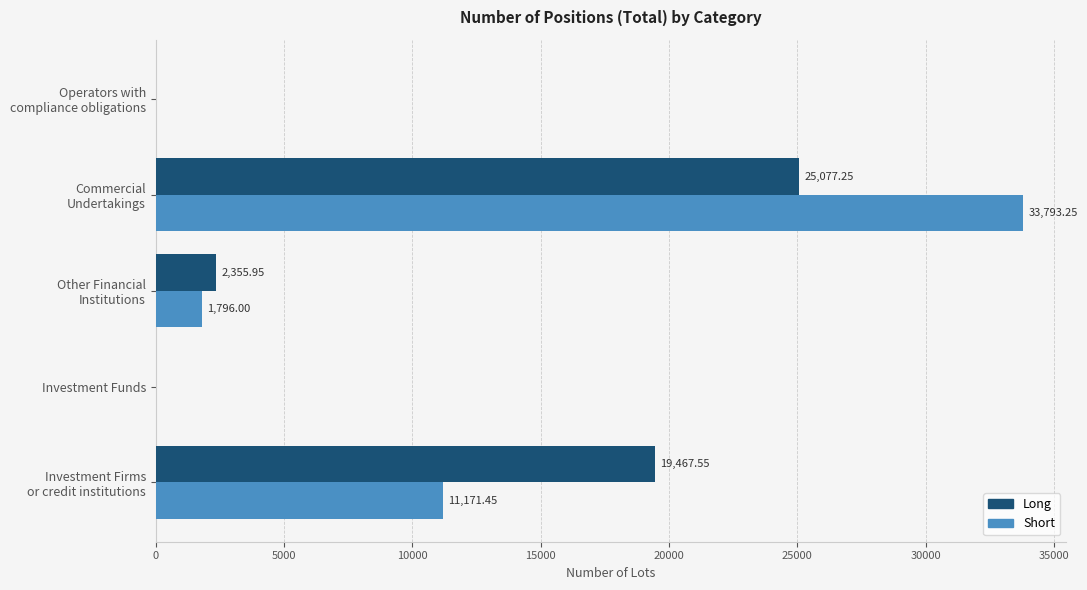

Which series has the largest total across all categories?

Long